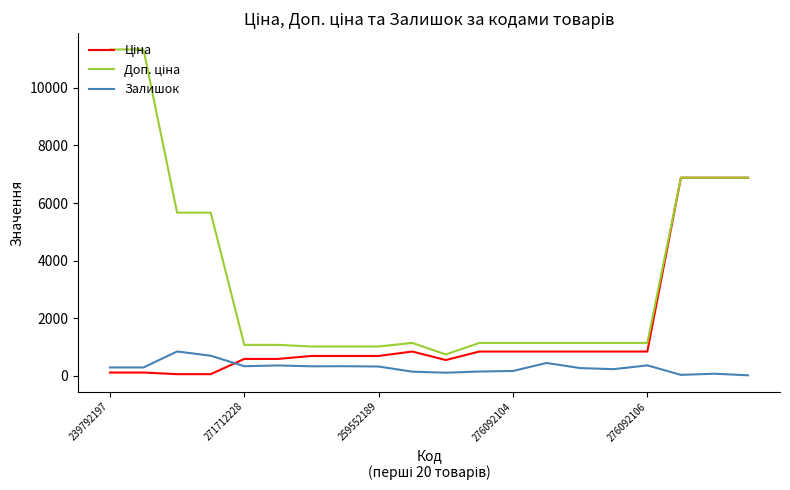

Does the chart have visible grid lines?

No